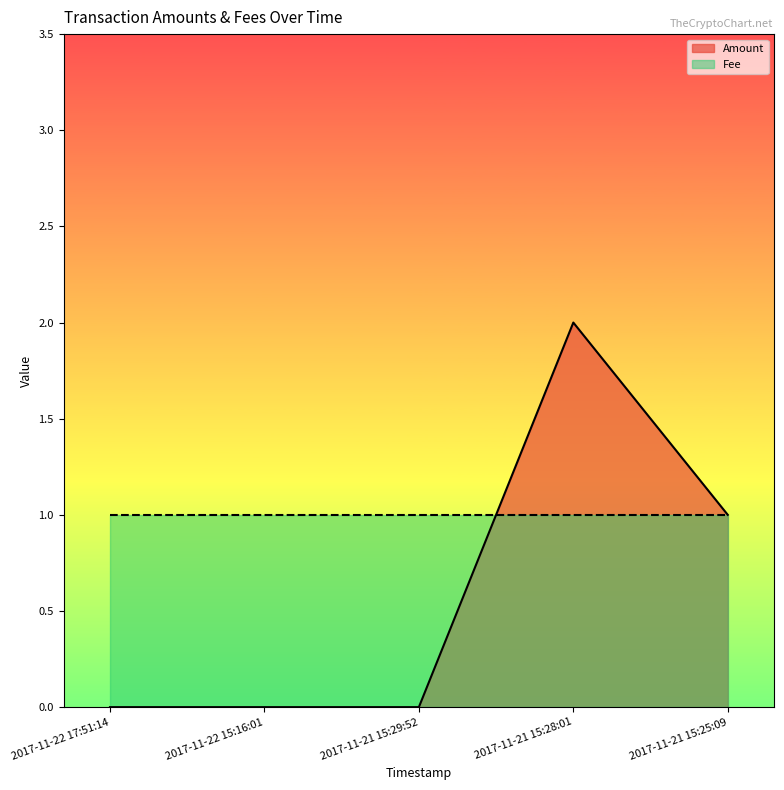

The value at 2017-11-22 17:51:14 is 0. True or false?

True